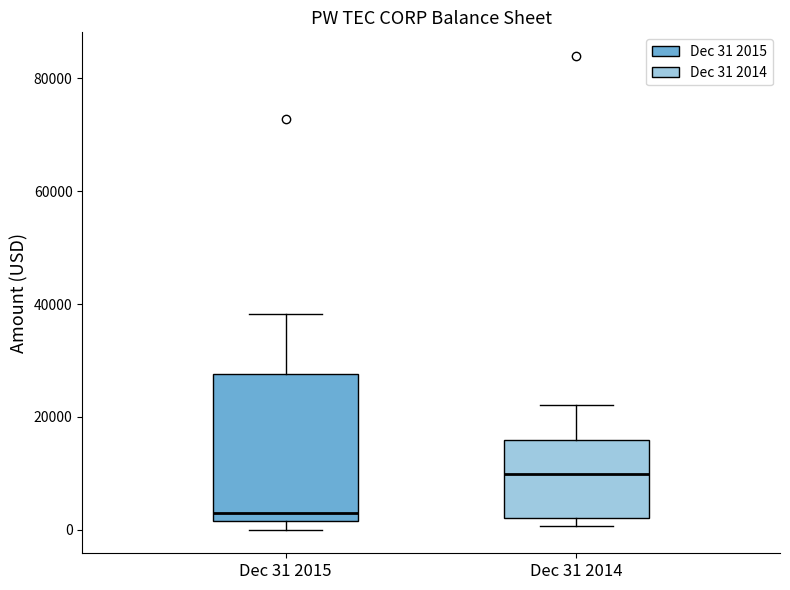

Reading left to right, transcribe this box plot: for each box, give where its median line is, the range the box spans, and where its two whiskers end, as read against the y-axis. The values are not printed on the chart, so give them approximately, as read against the axis.

Dec 31 2015: median 2000 (just above the box's lower edge), box 2000 to 28000, whiskers 0 to 38000
Dec 31 2014: median 10000, box 2000 to 16000, whiskers 0 to 22000